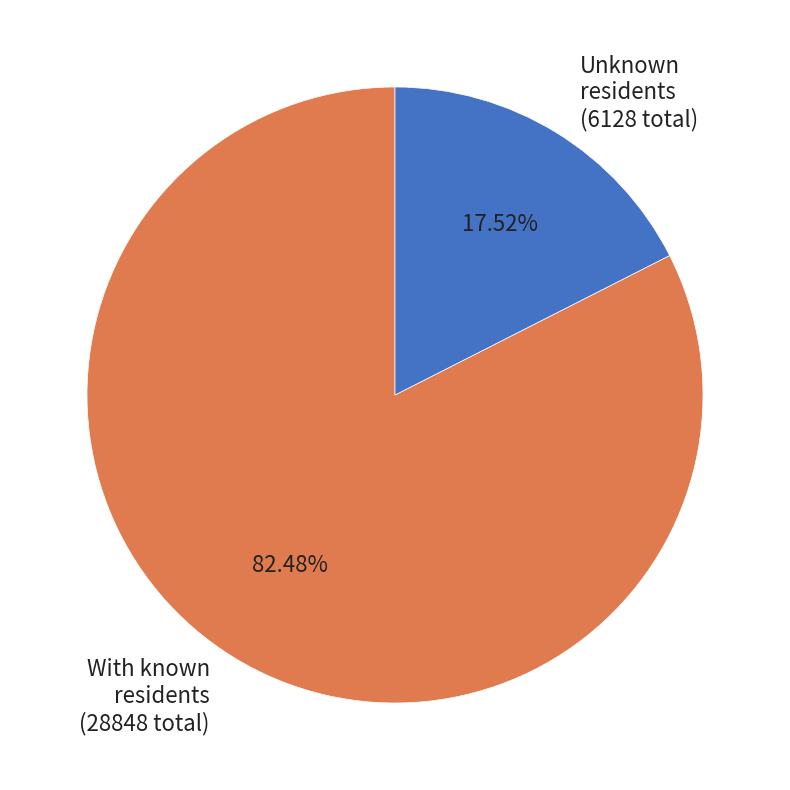

Is there a majority slice in this chart?

Yes